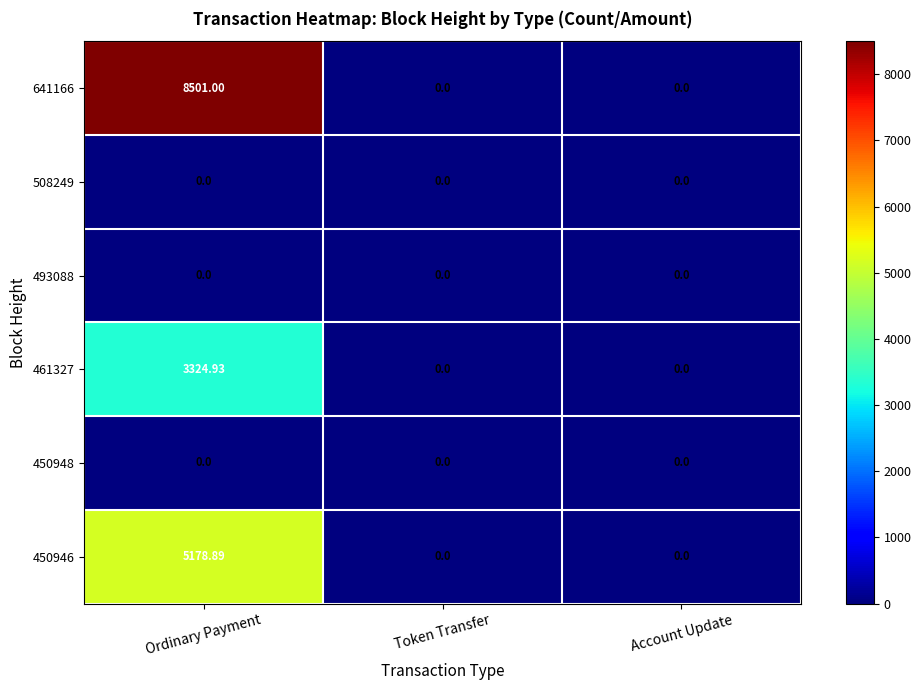

Which category has the highest value across all series?

Ordinary Payment